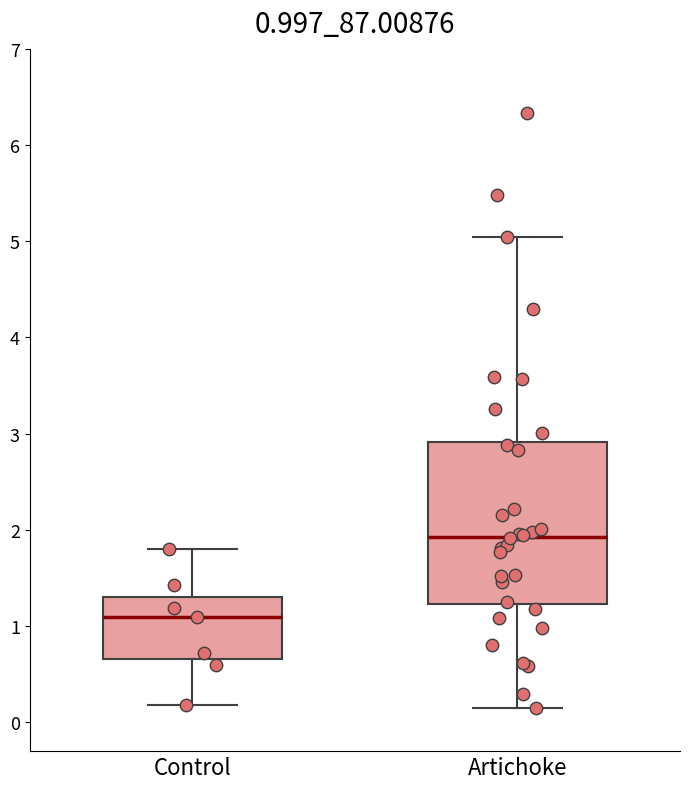

Which box has the highest median line?

Artichoke